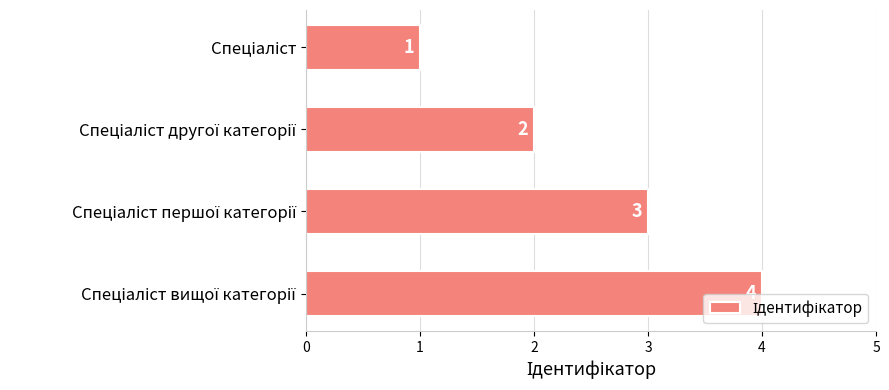

What is the value of the 3rd bar from the top?

3